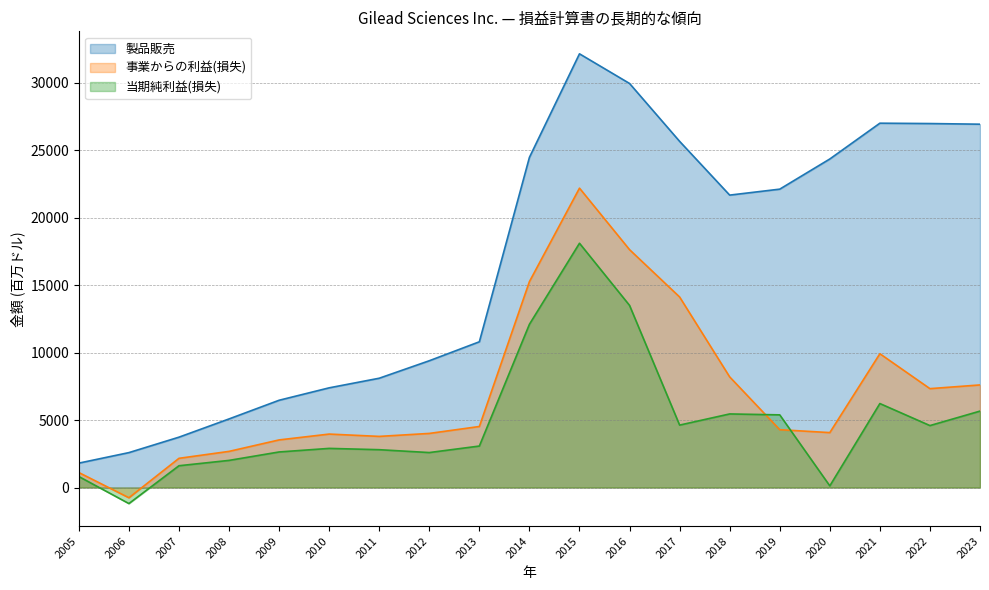

Which category has the lowest value in the 当期純利益(損失) series?

2006